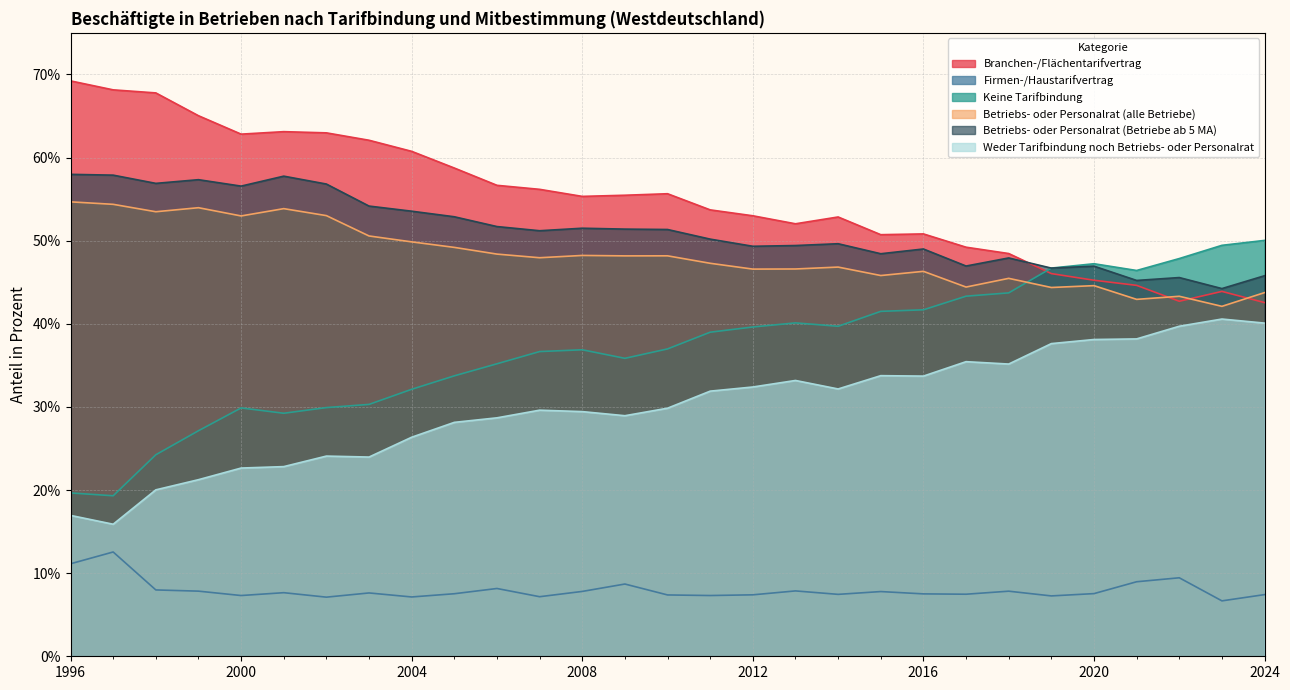

Reading left to right, extract all data points from this chart.

Branchen-/Flächentarifvertrag: 69.2	68.1	67.8	65.0	62.8	63.1	63.0	62.1	60.7	58.7	56.7	56.2	55.3	55.5	55.6	53.7	53.0	52.0	52.8	50.7	50.8	49.2	48.5	46.0	45.2	44.6	42.7	43.9	42.6
Firmen-/Haustarifvertrag: 11.1	12.5	8.0	7.8	7.3	7.7	7.1	7.6	7.1	7.5	8.2	7.2	7.8	8.7	7.4	7.3	7.4	7.9	7.4	7.8	7.5	7.5	7.8	7.3	7.5	9.0	9.4	6.7	7.4
Keine Tarifbindung: 19.7	19.3	24.2	27.1	29.9	29.2	29.9	30.3	32.1	33.7	35.2	36.7	36.9	35.8	37.0	39.0	39.6	40.1	39.7	41.5	41.7	43.3	43.7	46.7	47.2	46.4	47.8	49.4	50.0
Betriebs- oder Personalrat (alle Betriebe): 54.7	54.4	53.5	54.0	53.0	53.9	53.0	50.6	49.9	49.2	48.4	47.9	48.2	48.2	48.2	47.3	46.6	46.6	46.8	45.8	46.3	44.4	45.5	44.4	44.6	42.9	43.3	42.1	43.8
Betriebs- oder Personalrat (Betriebe ab 5 MA): 58.0	57.9	56.9	57.3	56.6	57.8	56.8	54.2	53.5	52.9	51.7	51.2	51.5	51.4	51.3	50.2	49.3	49.4	49.6	48.4	49.0	46.9	47.9	46.7	46.9	45.2	45.6	44.2	45.8
Weder Tarifbindung noch Betriebs- oder Personalrat: 16.9	15.9	20.0	21.2	22.6	22.8	24.1	24.0	26.4	28.1	28.7	29.6	29.4	28.9	29.8	31.9	32.4	33.2	32.2	33.8	33.7	35.4	35.2	37.6	38.1	38.2	39.7	40.6	40.1